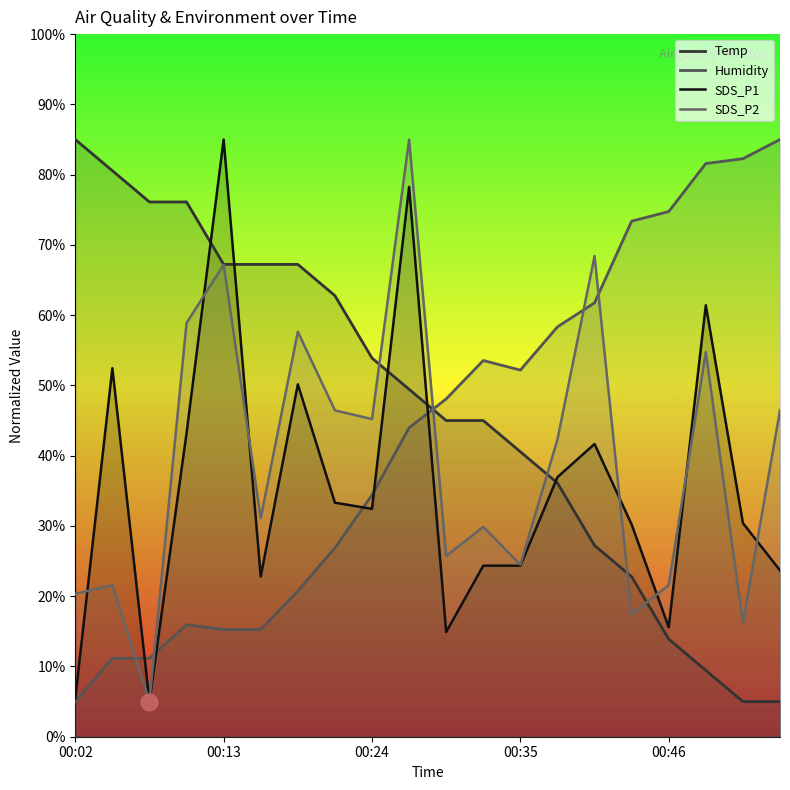

After their last crossing, which series has the higher values: Humidity or SDS_P2?

Humidity